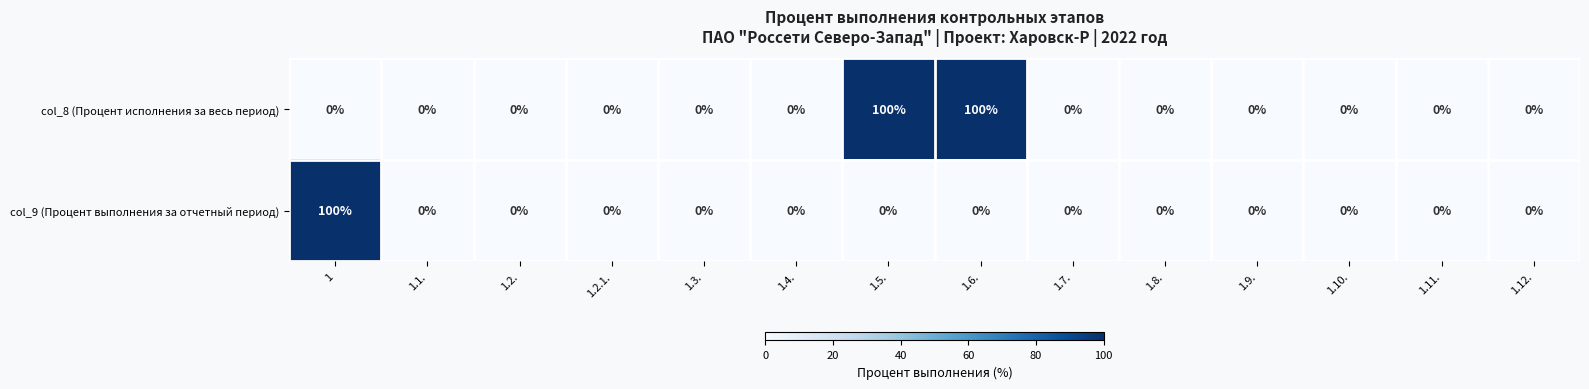

The col_8 (Процент исполнения за весь период) series shows 0 at 1.10.. True or false?

True